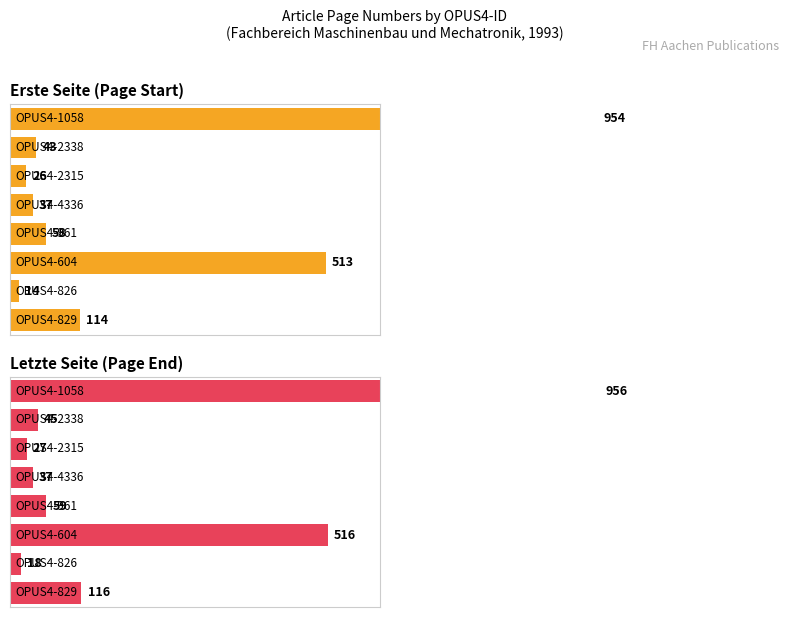

Reading left to right, transcribe all the data shown in this chart.

Erste Seite: OPUS4-1058=954	OPUS4-2338=43	OPUS4-2315=26	OPUS4-4336=37	OPUS4-961=58	OPUS4-604=513	OPUS4-826=14	OPUS4-829=114
Letzte Seite: OPUS4-1058=956	OPUS4-2338=45	OPUS4-2315=27	OPUS4-4336=37	OPUS4-961=59	OPUS4-604=516	OPUS4-826=18	OPUS4-829=116